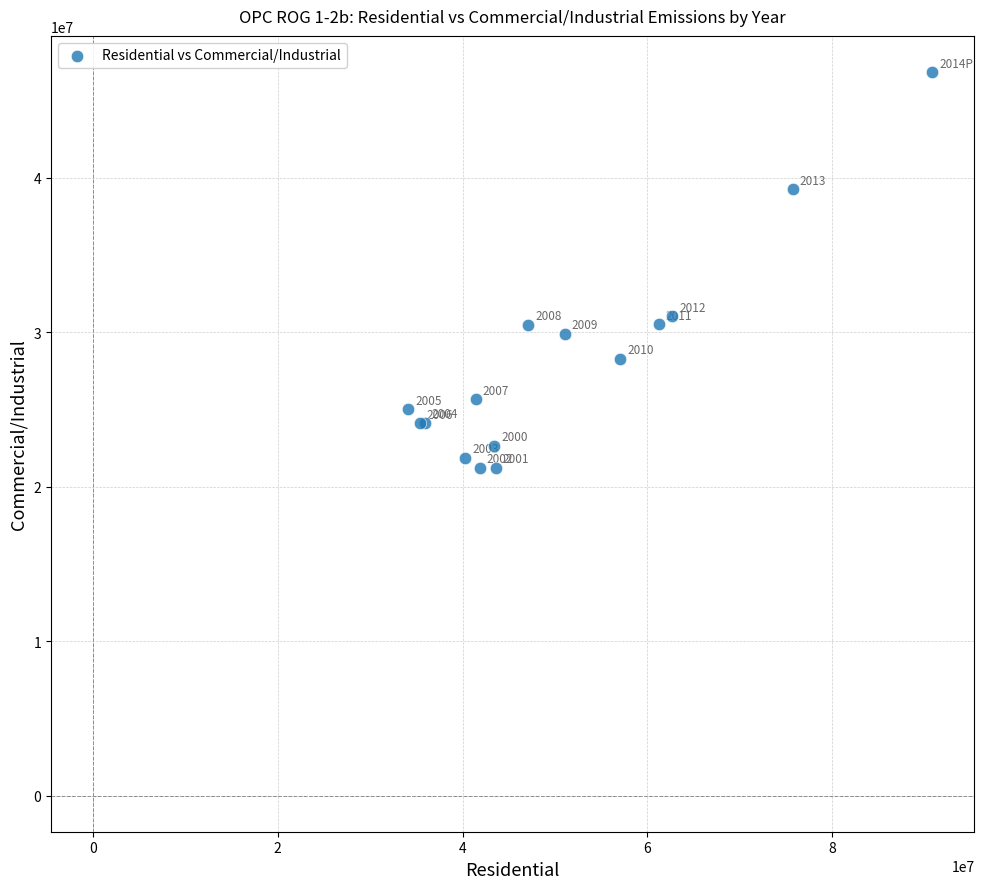

What Y value in the scatter plot is closest to 34046937?

31038174.2